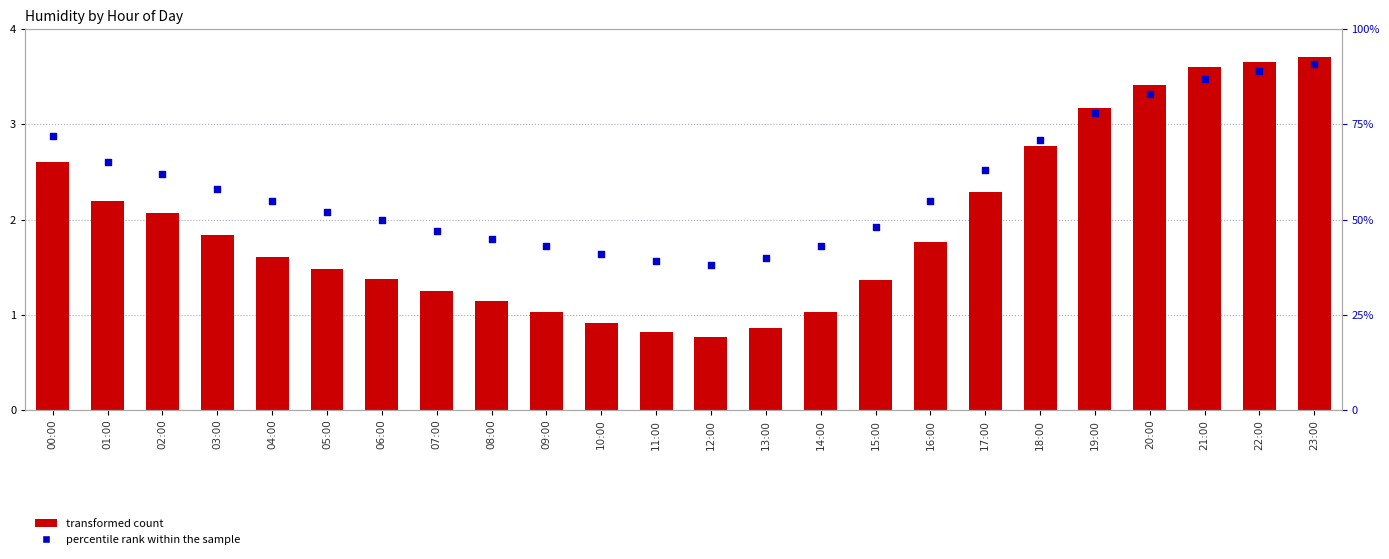

At which category is the sum across all series the highest?

23:00